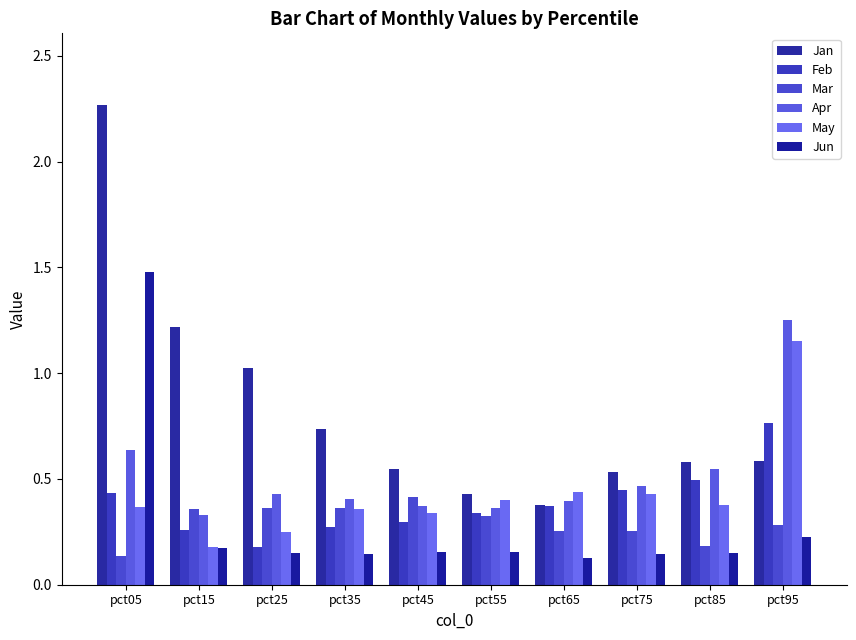

What is the difference between the second highest and minimum values in the May series?

0.3